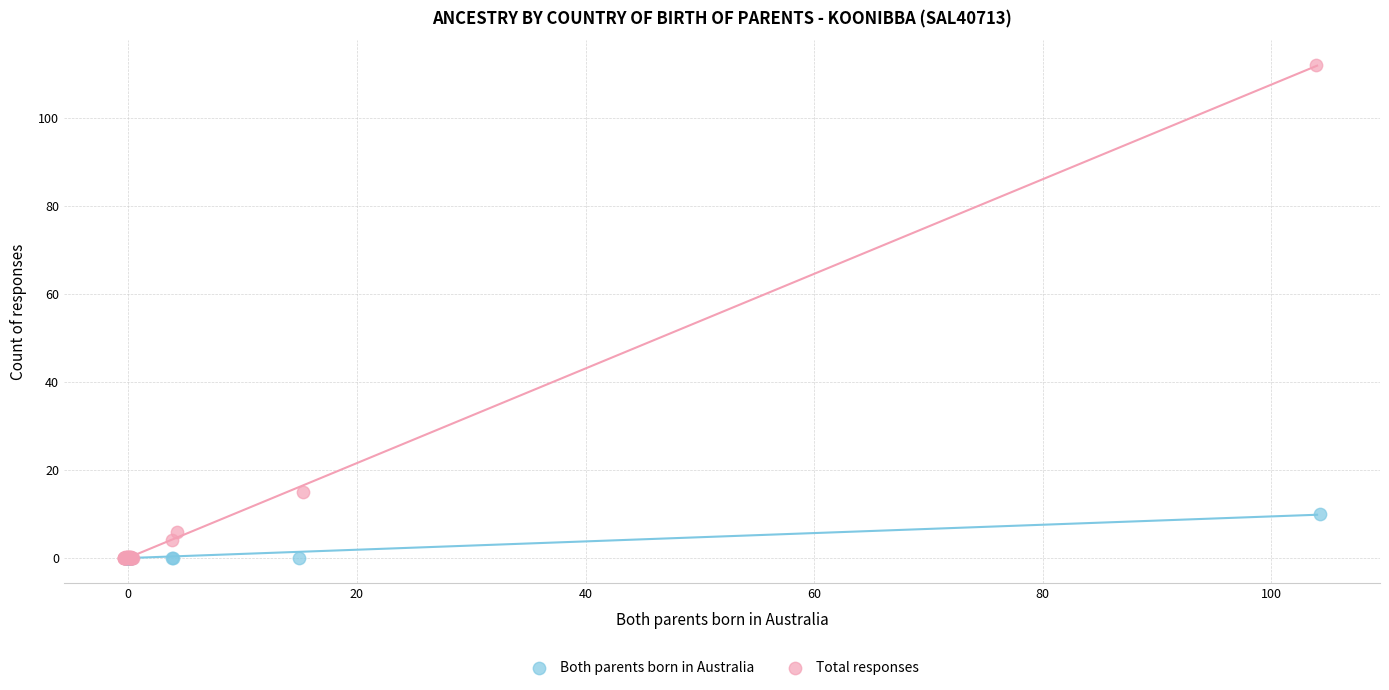

Which series has the widest spread of Y values?

Total responses